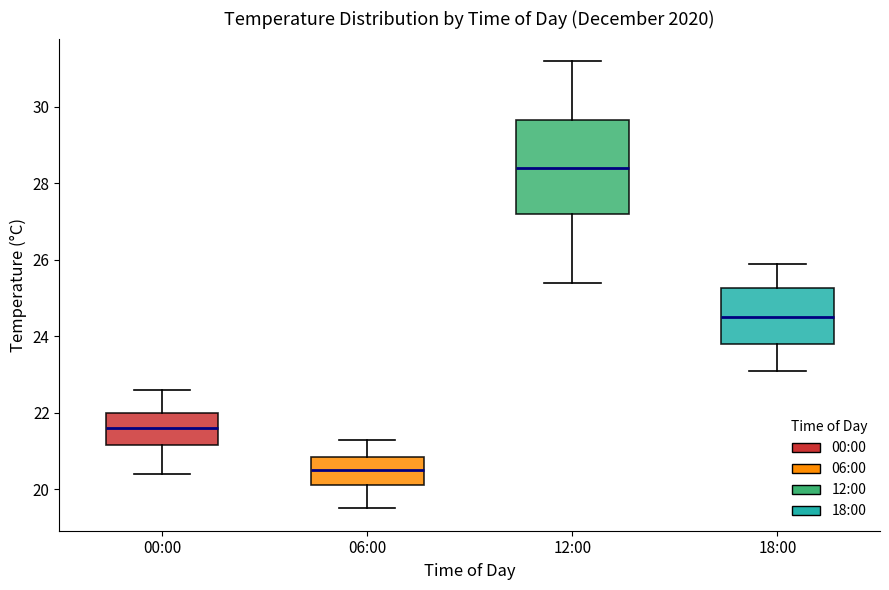

Which box is the tallest, from its lower edge to its upper edge?

12:00